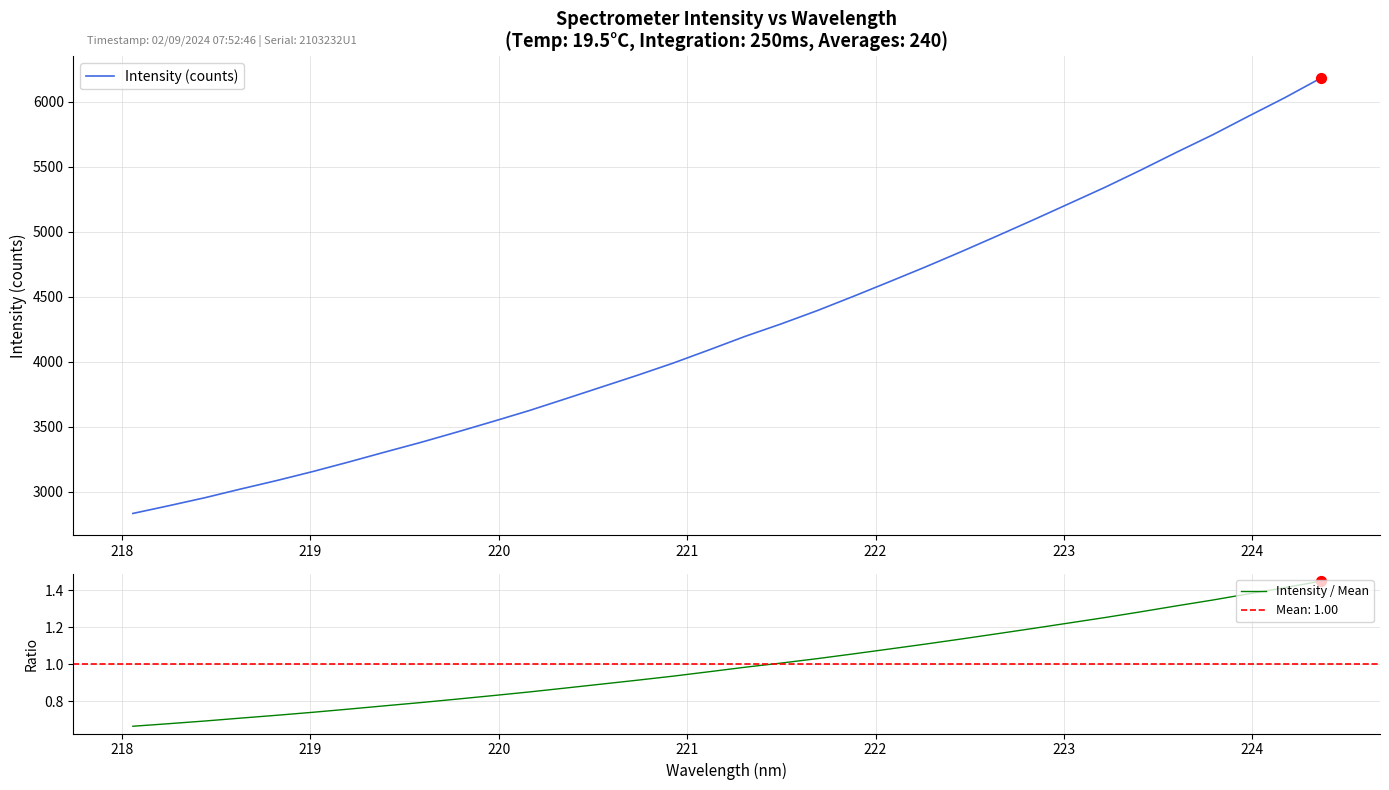

Which series has the largest Y range (max minus min)?

Intensity (counts)